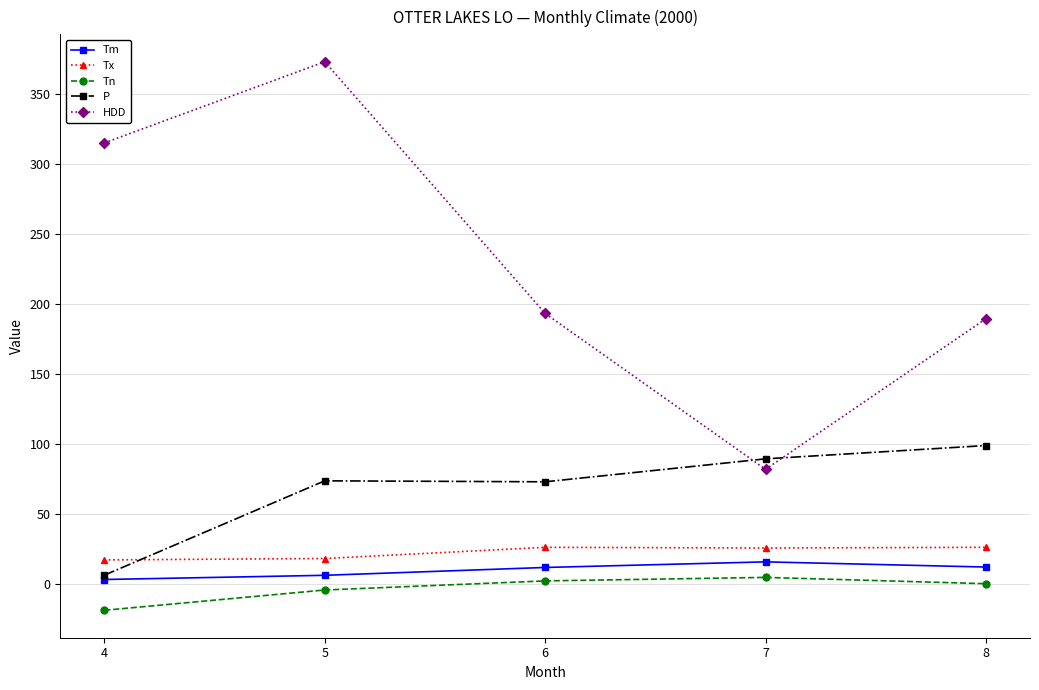

The value of P at 6 is 94.9. True or false?

False